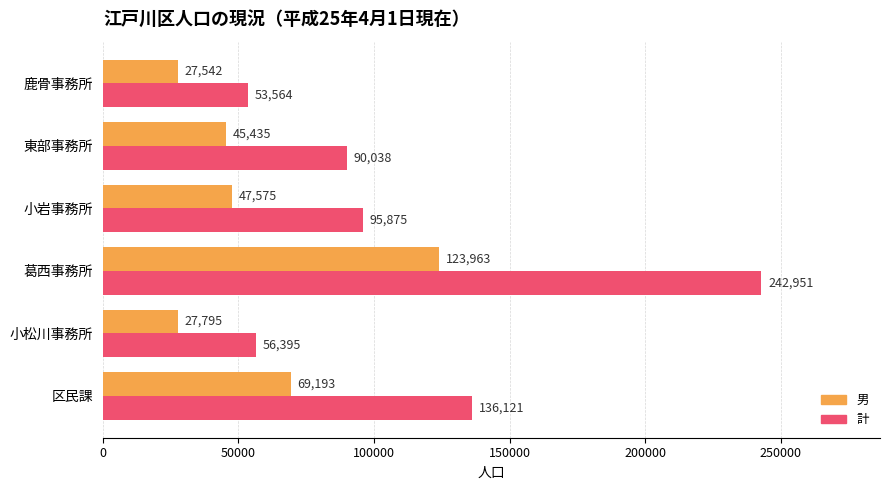

At which category is the sum across all series the highest?

葛西事務所